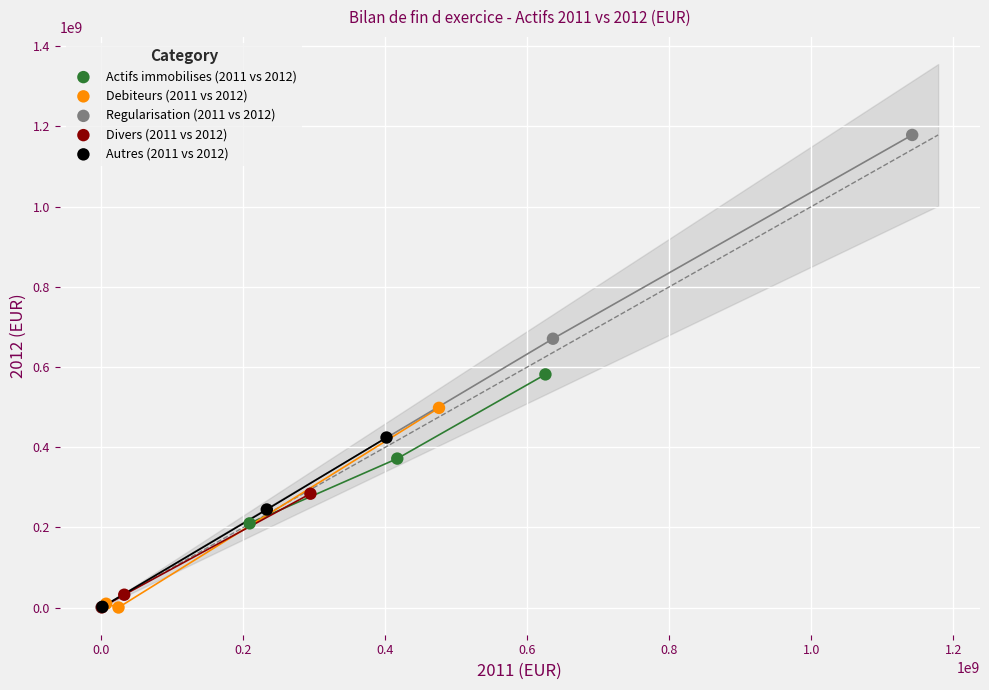

Which series contains the highest Y value?

Regularisation (2011 vs 2012)